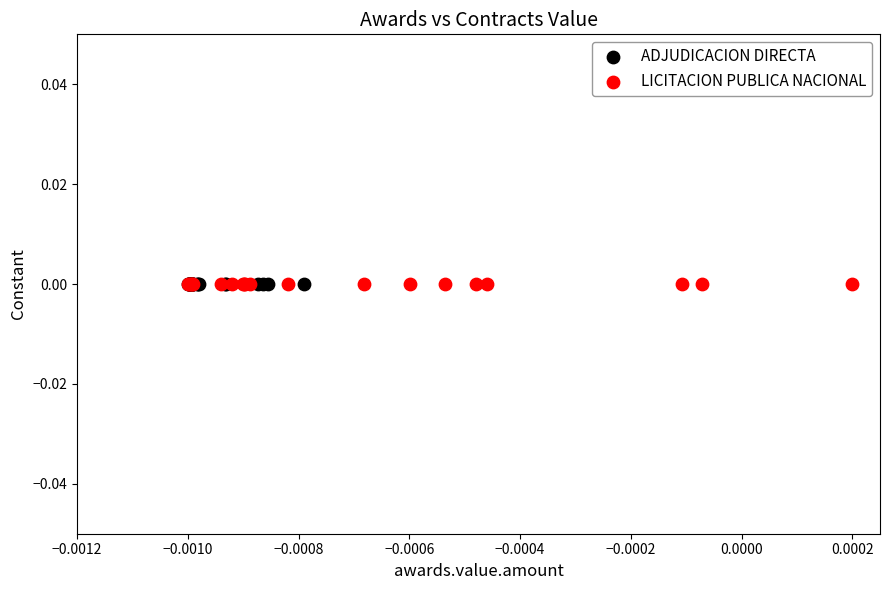

What are all the series names shown in the legend?

ADJUDICACION DIRECTA, LICITACION PUBLICA NACIONAL